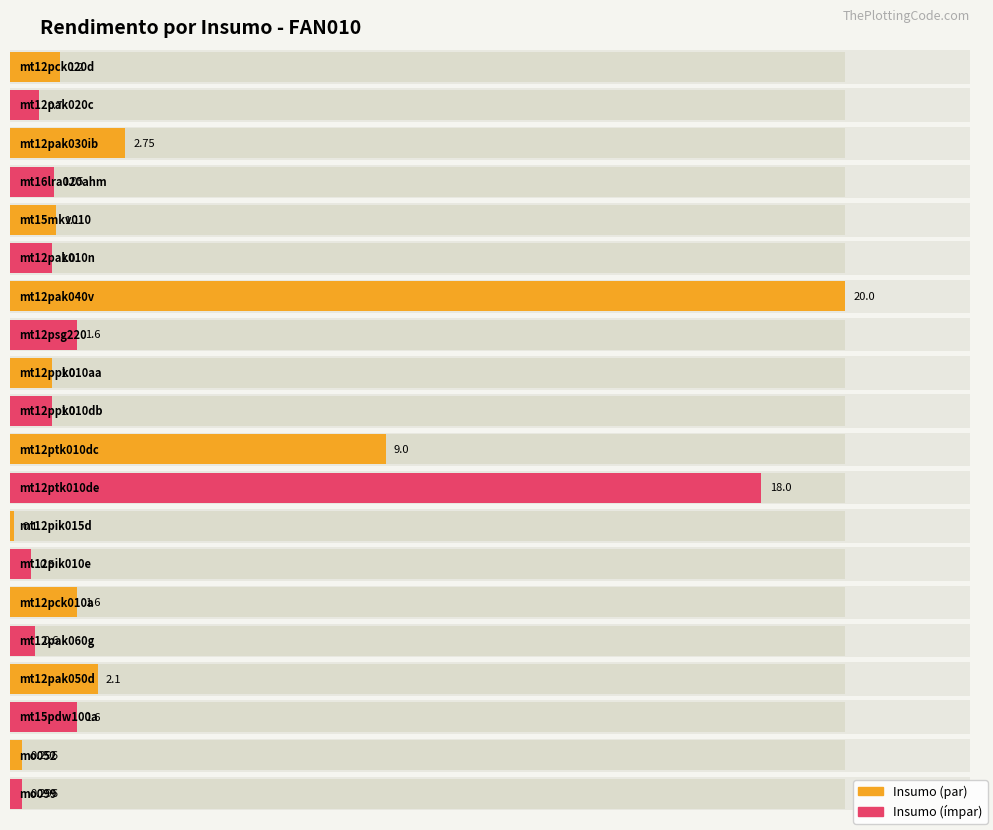

Read the value at mt12ptk010de.

18.0